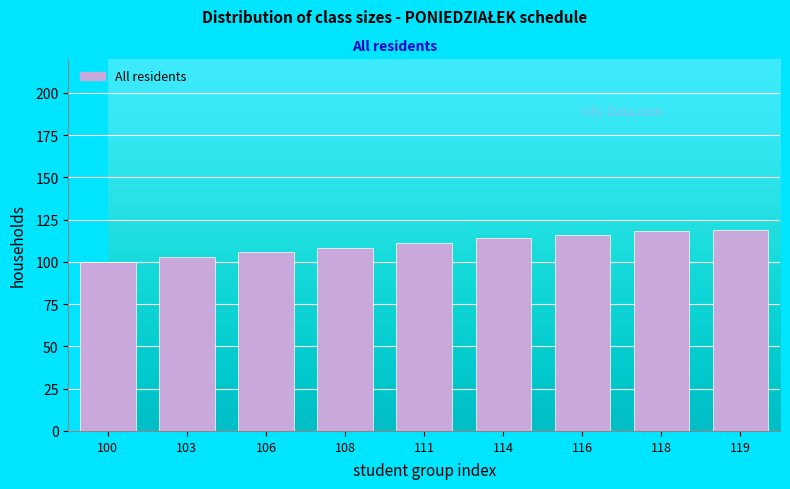

Reading left to right, list all the values displayed in this chart.

100=100	103=103	106=106	108=108	111=111	114=114	116=116	118=118	119=119